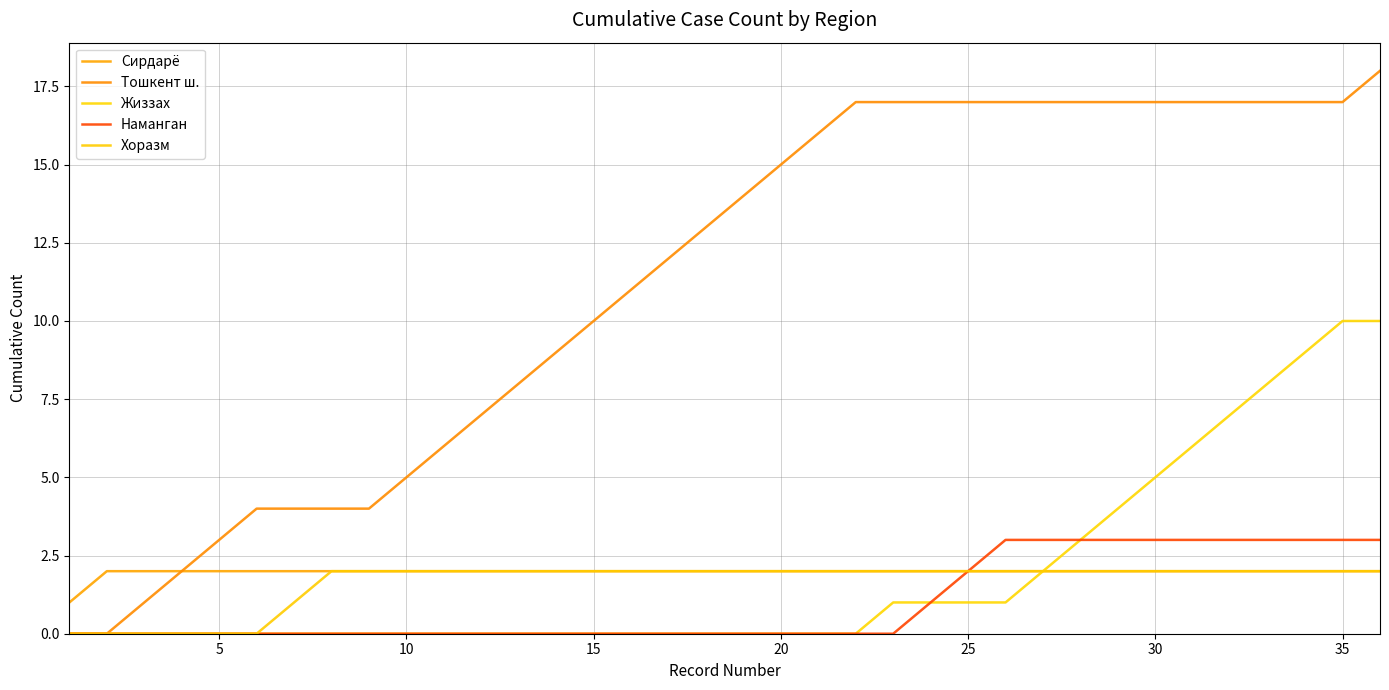

Is this an area chart (filled region under the line)?

No